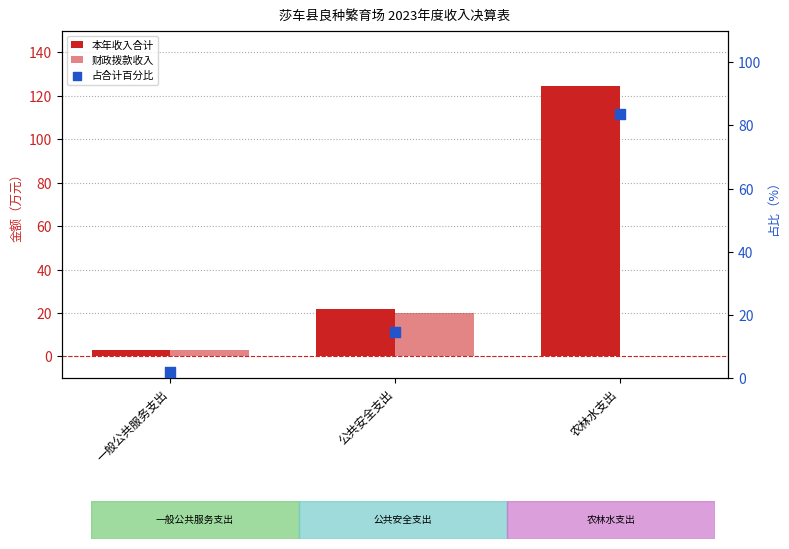

Which series contains the lowest Y value?

财政拨款收入